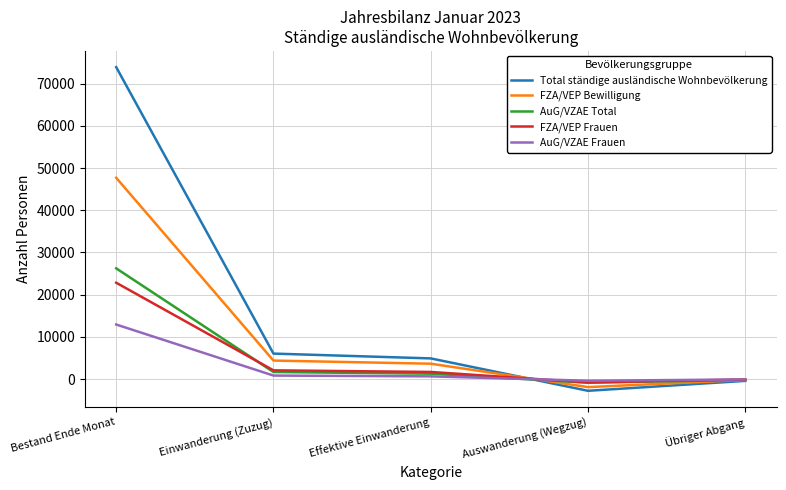

What is the maximum value shown in the chart?

73912